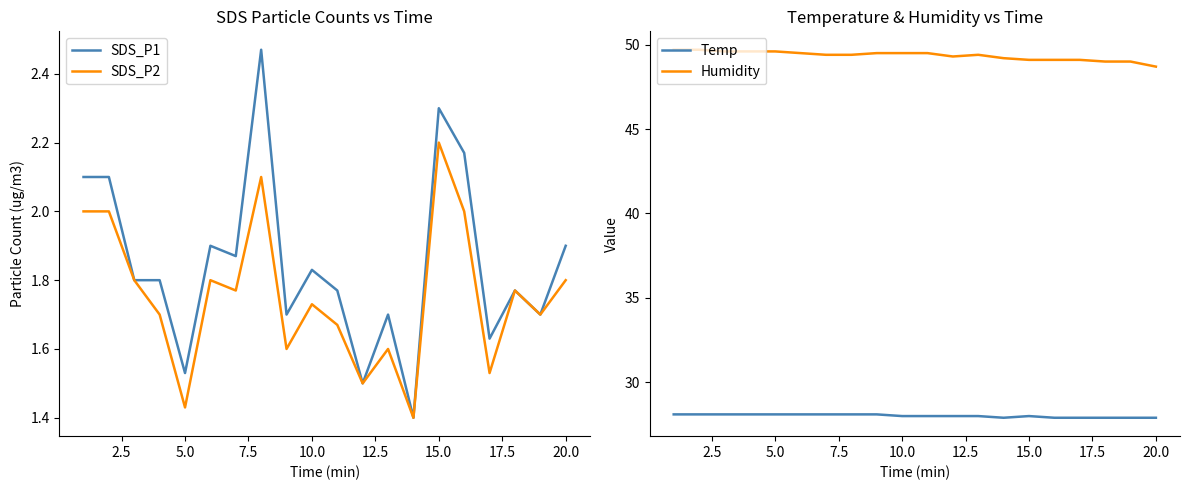

How many interior local peaks does the Temp series have?

1